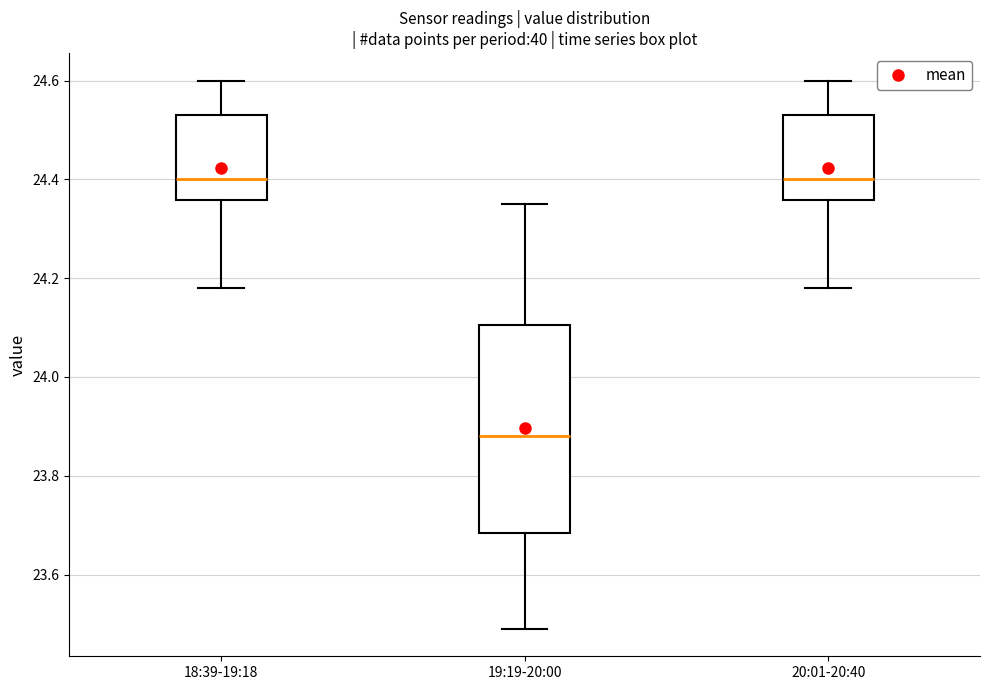

Comparing the boxes themselves (not the whiskers), which one is the tallest?

19:19-20:00